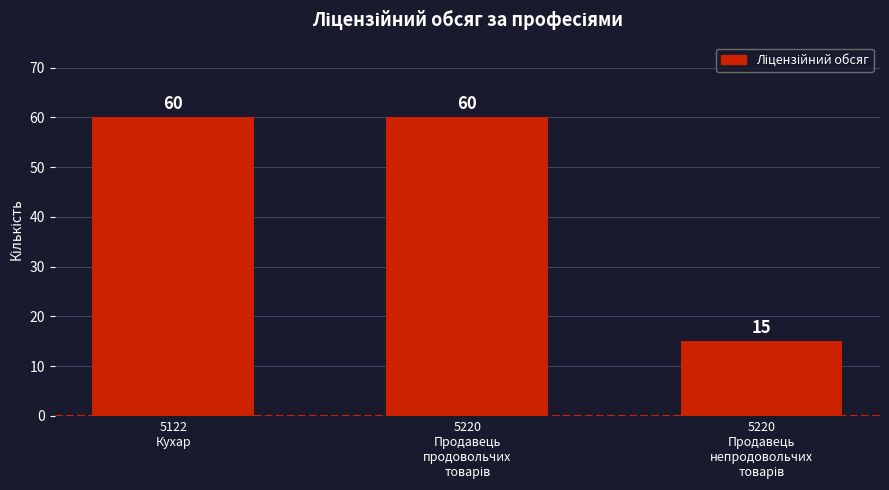

What is the value of the 1st bar from the left?

60